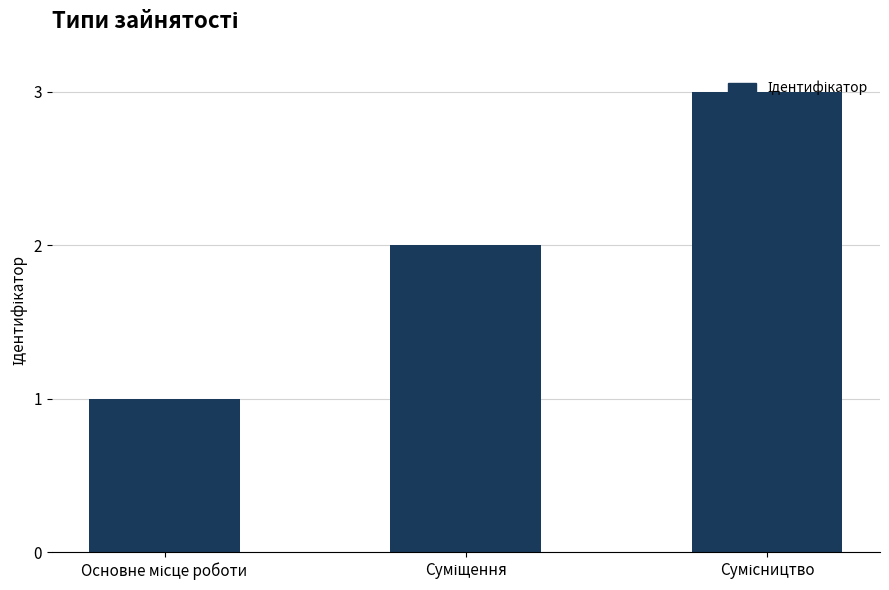

How many values are between 1 and 3?

3